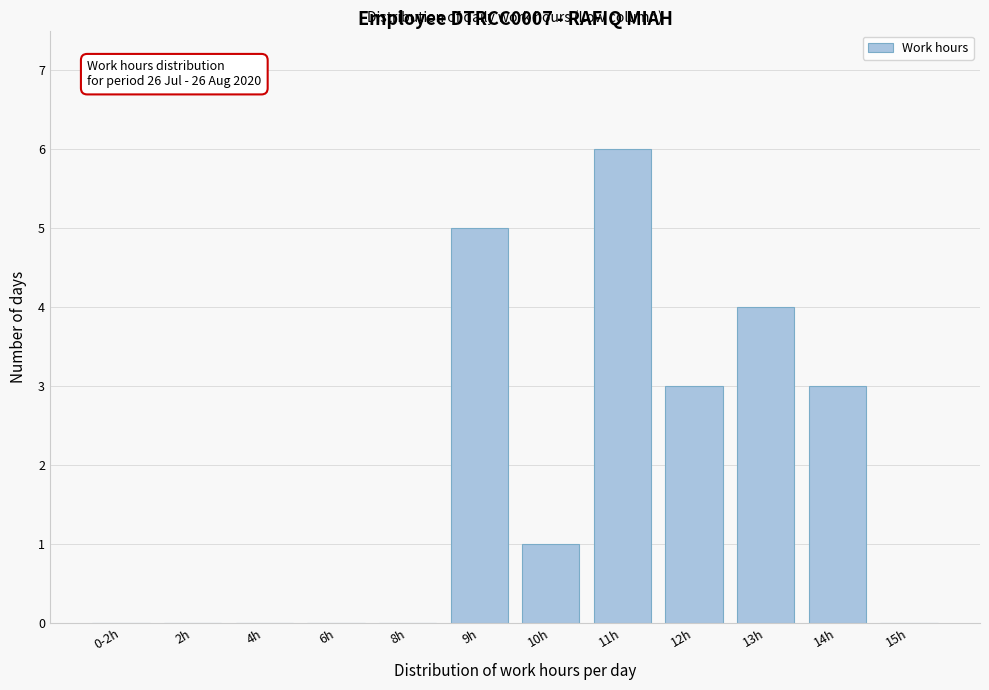

Reading right to left, extract all data points from this chart.

15h=0	14h=3	13h=4	12h=3	11h=6	10h=1	9h=5	8h=0	6h=0	4h=0	2h=0	0-2h=0